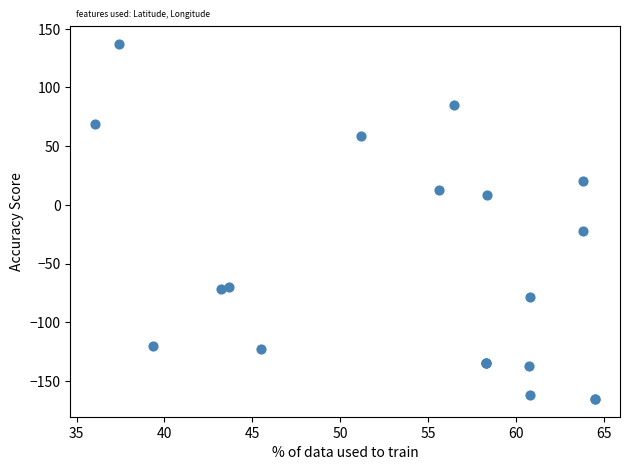

What Y value in the scatter plot is closest to -14?

-22.4